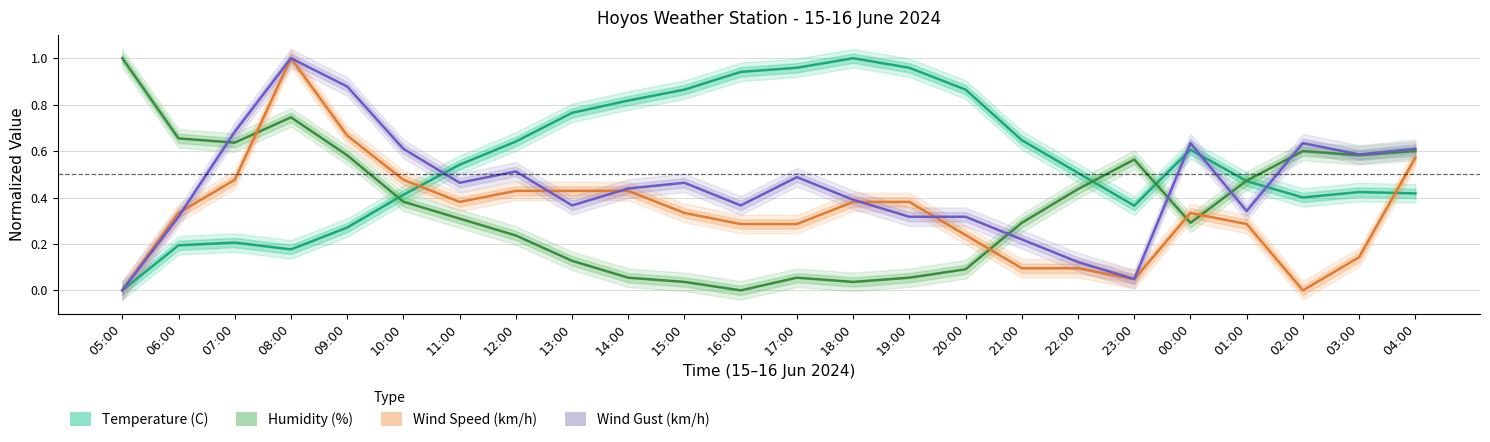

At 09:00, list the series in order from smallest to largest.

Temperature (C), Humidity (%), Wind Speed (km/h), Wind Gust (km/h)